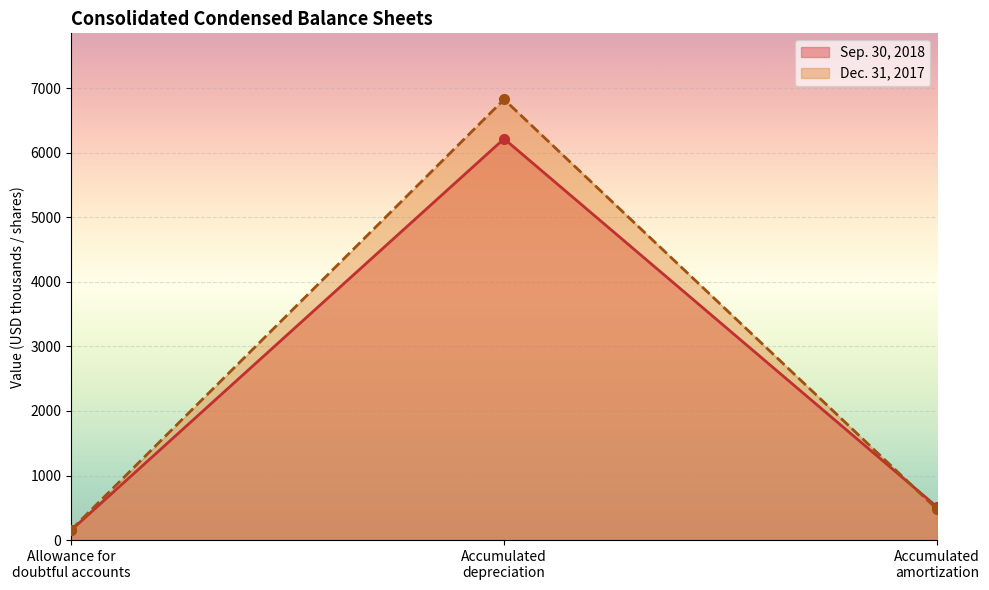

The value of Sep. 30, 2018 line at Allowance for
doubtful accounts is 104. True or false?

False